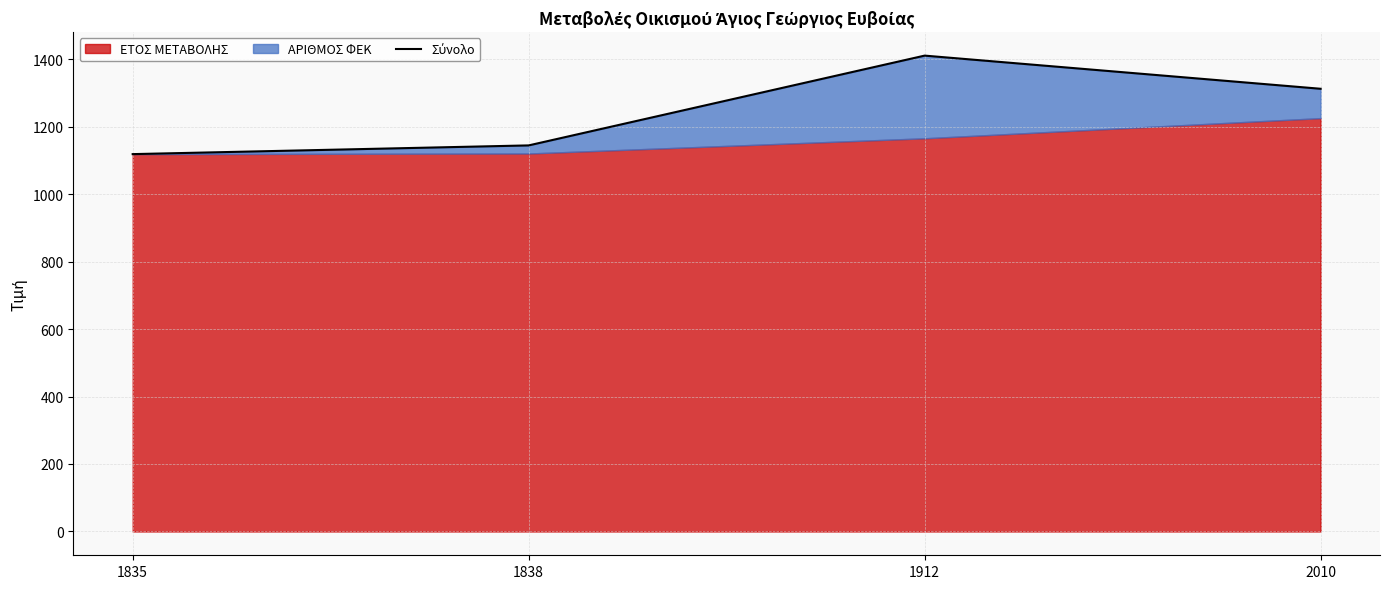

List the labels in order of value, largest first.

1912, 2010, 1838, 1835